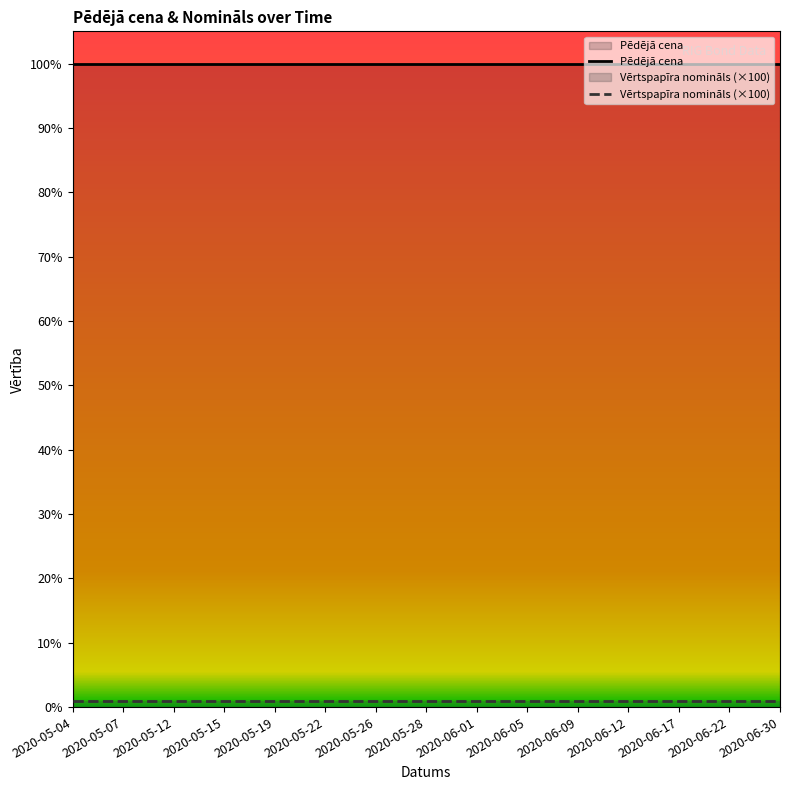

What position from the left is 2020-06-22?

14